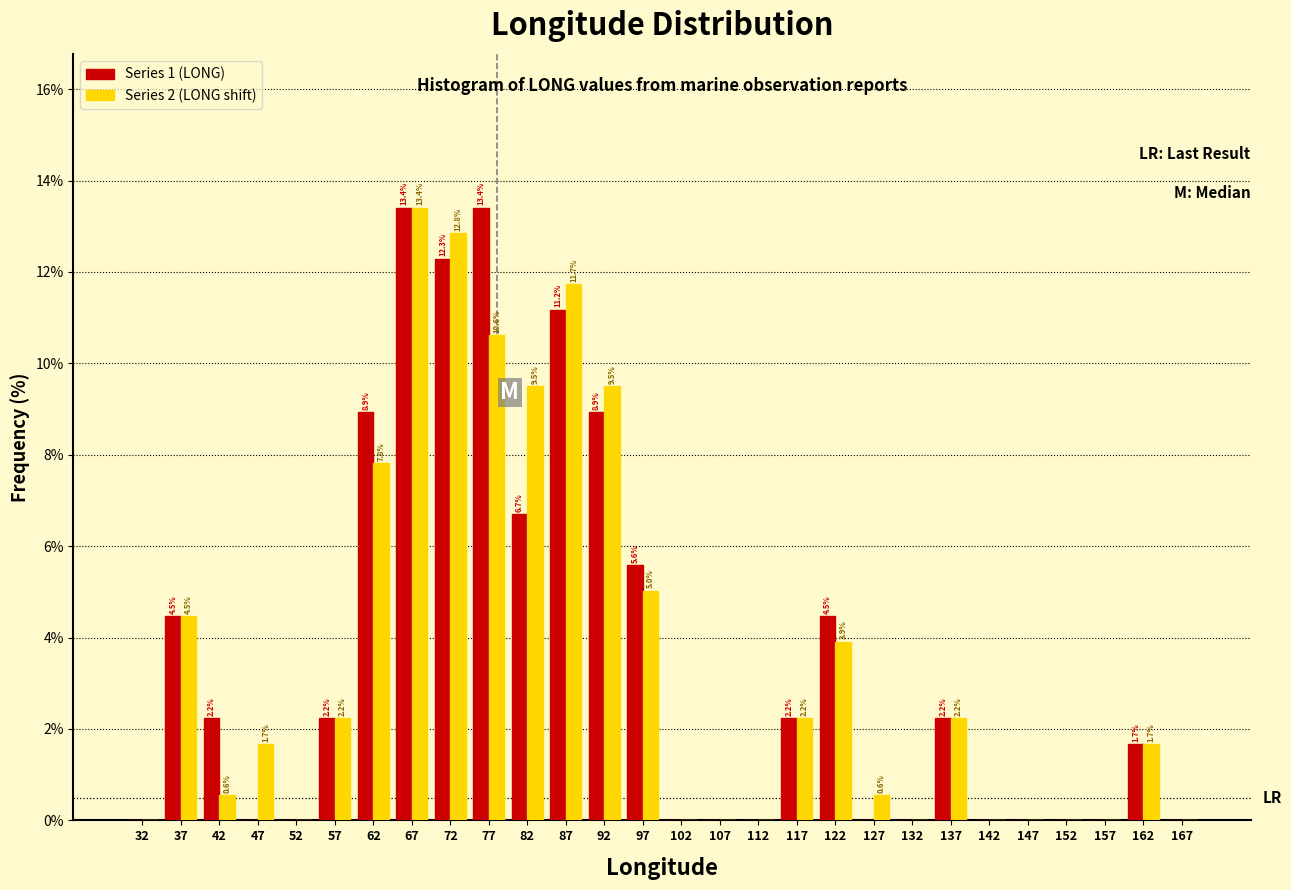

In the Series 2 (LONG shift) series, which range on the x-axis has the tallest bar?

65 to 70